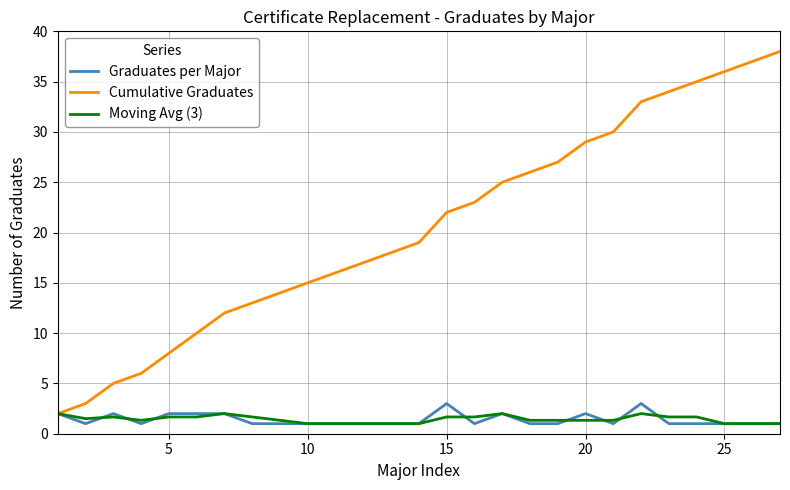

What is the maximum value shown in the chart?

38.0